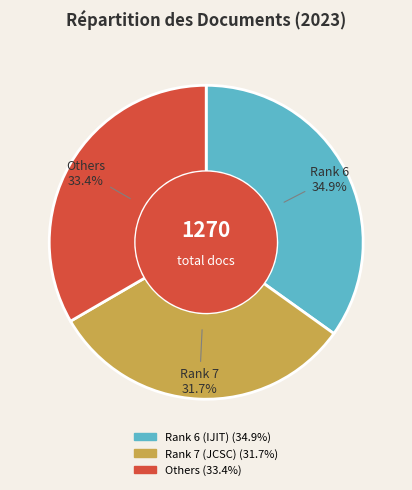

How many segments does this pie chart have?

3